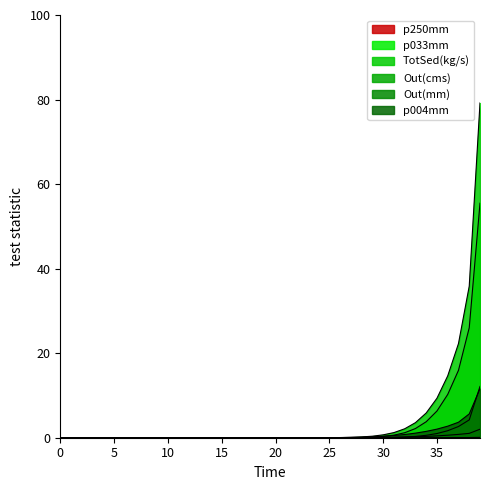

Reading left to right, transcribe all the data shown in this chart.

Out(mm): 0.0	0.0	0.0	0.0	0.0	0.0	0.0	0.0	0.0	0.0	0.0	0.0	0.0	0.0	0.0	0.0	0.0	0.0	0.0	0.0	0.0	0.0	0.0	0.0	0.0	0.0	0.0	0.0	0.0	0.0	0.0	0.0	0.0	0.0	0.0	0.0	0.0	0.0	0.0	0.1
Out(cms): 0.0	0.0	0.0	0.0	0.0	0.0	0.0	0.0	0.0	0.0	0.0	0.0	0.0	0.0	0.0	0.0	0.0	0.0	0.0	0.0	0.0	0.0	0.0	0.0	0.0	0.0	0.0	0.0	0.0	0.0	0.1	0.1	0.2	0.2	0.3	0.4	0.6	0.8	1.0	2.0
TotSed(kg/s): 0.0	0.0	0.0	0.0	0.0	0.0	0.0	0.0	0.0	0.0	0.0	0.0	0.0	0.0	0.0	0.0	0.0	0.0	0.0	0.0	0.0	0.0	0.0	0.0	0.0	0.0	0.0	0.1	0.2	0.4	0.7	1.2	2.1	3.6	5.8	9.3	14.6	22.3	35.9	79.2
p250mm: 0.0	0.0	0.0	0.0	0.0	0.0	0.0	0.0	0.0	0.0	0.0	0.0	0.0	0.0	0.0	0.0	0.0	0.0	0.0	0.0	0.0	0.0	0.0	0.0	0.0	0.0	0.0	0.0	0.0	0.0	0.0	0.1	0.2	0.3	0.6	1.0	1.7	2.6	4.2	12.1
p033mm: 0.0	0.0	0.0	0.0	0.0	0.0	0.0	0.0	0.0	0.0	0.0	0.0	0.0	0.0	0.0	0.0	0.0	0.0	0.0	0.0	0.0	0.0	0.0	0.0	0.0	0.0	0.0	0.0	0.1	0.1	0.3	0.6	1.2	2.2	3.8	6.3	10.2	15.9	26.0	55.5
p004mm: 0.0	0.0	0.0	0.0	0.0	0.0	0.0	0.0	0.0	0.0	0.0	0.0	0.0	0.0	0.0	0.0	0.0	0.0	0.0	0.0	0.0	0.0	0.0	0.0	0.0	0.0	0.0	0.1	0.1	0.2	0.3	0.5	0.8	1.1	1.5	2.0	2.7	3.7	5.6	11.6